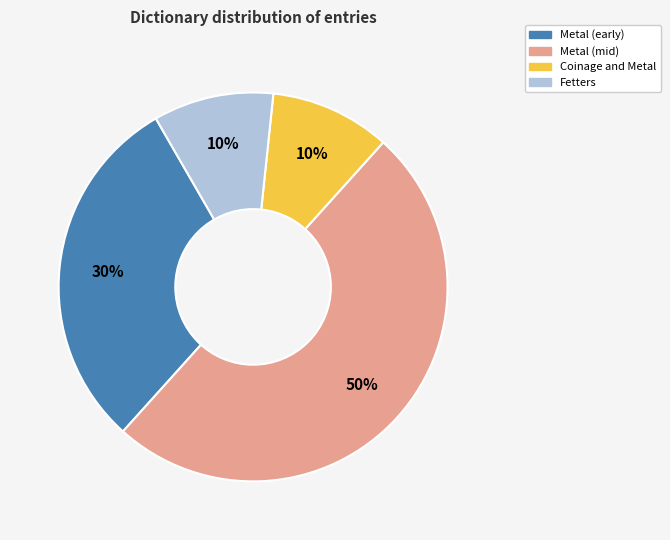

To the nearest percent, what is the average slice percentage?

25%